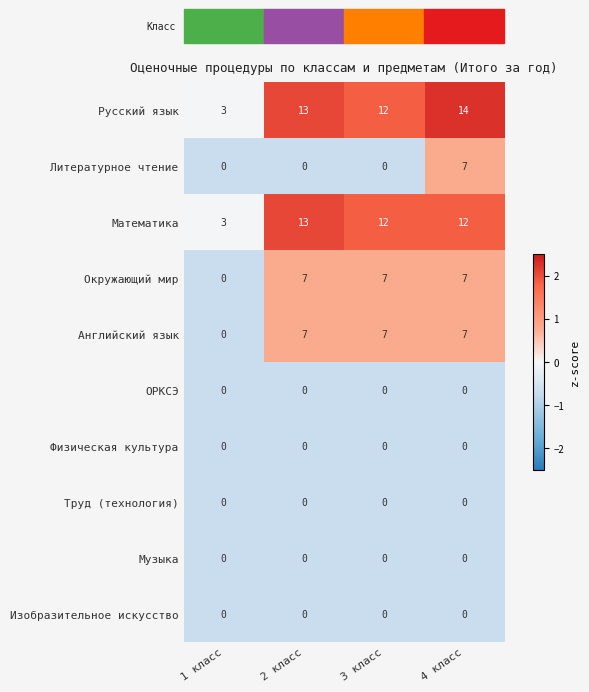

Which series has the widest spread of values?

Русский язык